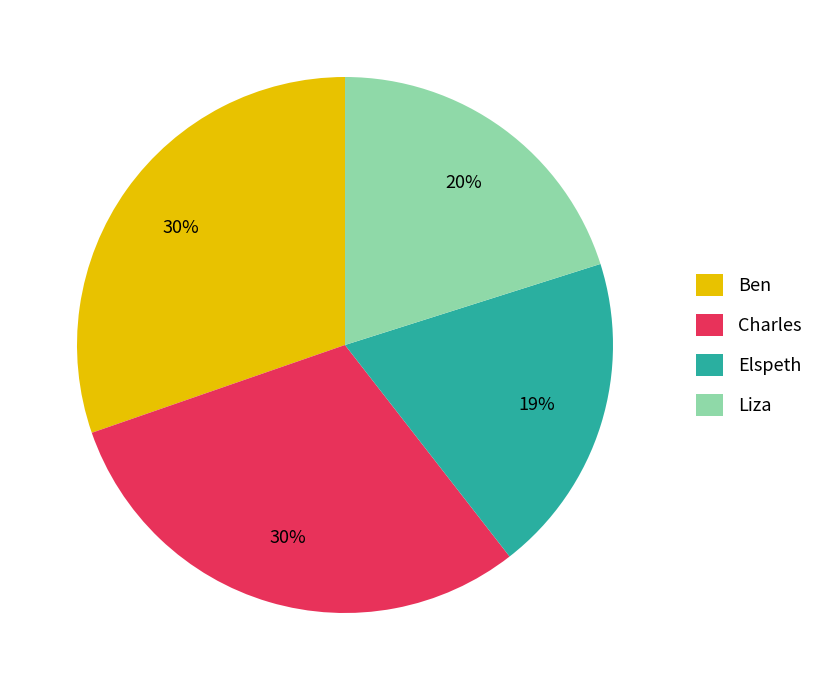

Count the number of slices in the pie.

4